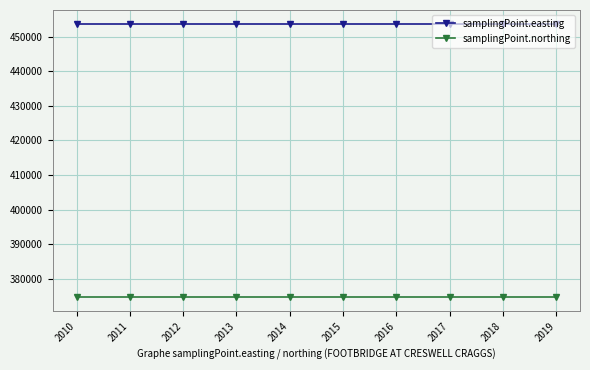

The samplingPoint.easting series shows 453752 at 2011. True or false?

True